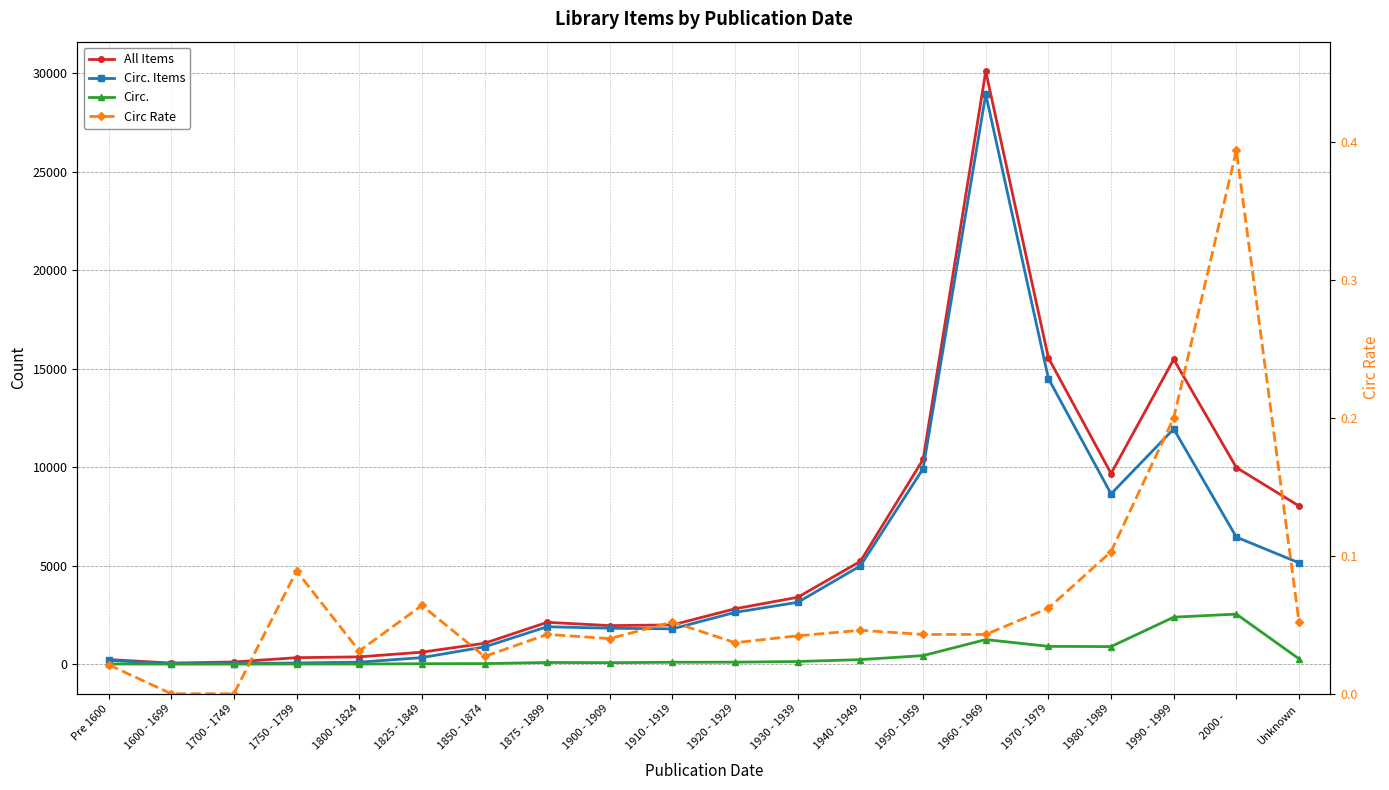

Reading left to right, list all the values displayed in this chart.

All Items: Pre 1600=231.0	1600 - 1699=51.0	1700 - 1749=107.0	1750 - 1799=325.0	1800 - 1824=367.0	1825 - 1849=605.0	1850 - 1874=1057.0	1875 - 1899=2120.0	1900 - 1909=1953.0	1910 - 1919=1989.0	1920 - 1929=2808.0	1930 - 1939=3392.0	1940 - 1949=5219.0	1950 - 1959=10387.0	1960 - 1969=30089.0	1970 - 1979=15543.0	1980 - 1989=9674.0	1990 - 1999=15469.0	2000 -     =9978.0	Unknown=8024.0
Circ. Items: Pre 1600=189.0	1600 - 1699=20.0	1700 - 1749=21.0	1750 - 1799=56.0	1800 - 1824=97.0	1825 - 1849=329.0	1850 - 1874=873.0	1875 - 1899=1896.0	1900 - 1909=1821.0	1910 - 1919=1788.0	1920 - 1929=2626.0	1930 - 1939=3137.0	1940 - 1949=4986.0	1950 - 1959=9918.0	1960 - 1969=28930.0	1970 - 1979=14495.0	1980 - 1989=8638.0	1990 - 1999=11935.0	2000 -     =6444.0	Unknown=5139.0
Circ.: Pre 1600=4.0	1600 - 1699=0.0	1700 - 1749=0.0	1750 - 1799=5.0	1800 - 1824=3.0	1825 - 1849=21.0	1850 - 1874=24.0	1875 - 1899=82.0	1900 - 1909=72.0	1910 - 1919=93.0	1920 - 1929=97.0	1930 - 1939=131.0	1940 - 1949=227.0	1950 - 1959=431.0	1960 - 1969=1244.0	1970 - 1979=900.0	1980 - 1989=888.0	1990 - 1999=2382.0	2000 -     =2537.0	Unknown=266.0
Circ Rate: Pre 1600=0.0	1600 - 1699=0.0	1700 - 1749=0.0	1750 - 1799=0.1	1800 - 1824=0.0	1825 - 1849=0.1	1850 - 1874=0.0	1875 - 1899=0.0	1900 - 1909=0.0	1910 - 1919=0.1	1920 - 1929=0.0	1930 - 1939=0.0	1940 - 1949=0.0	1950 - 1959=0.0	1960 - 1969=0.0	1970 - 1979=0.1	1980 - 1989=0.1	1990 - 1999=0.2	2000 -     =0.4	Unknown=0.1